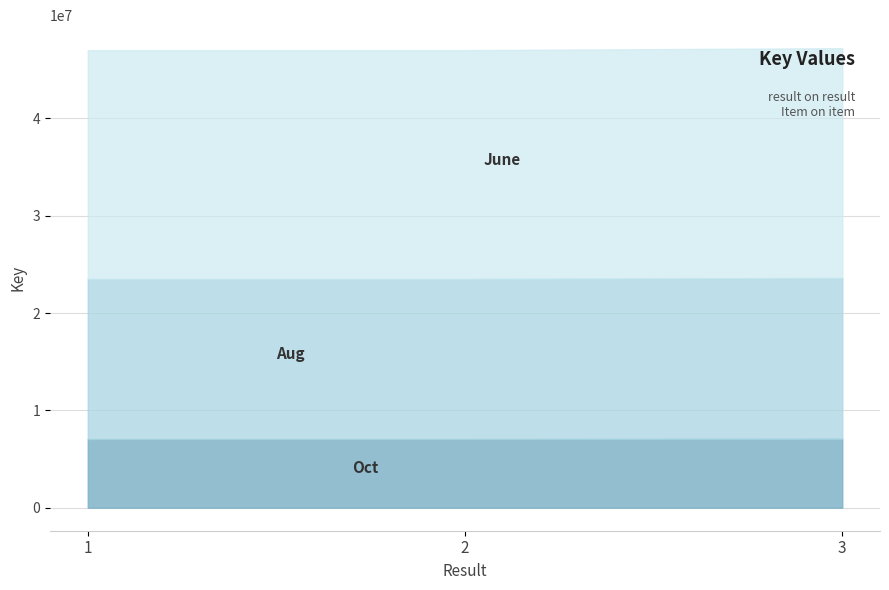

What is the average value?

7063516.4